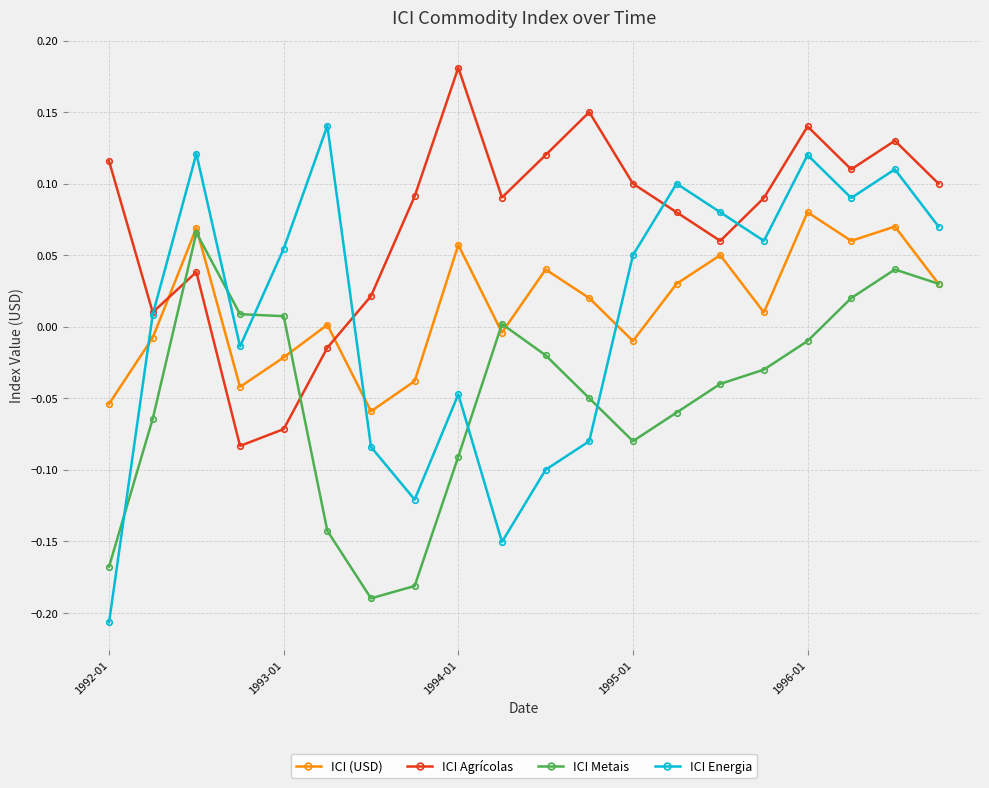

Which series has the largest total across all categories?

ICI Agrícolas